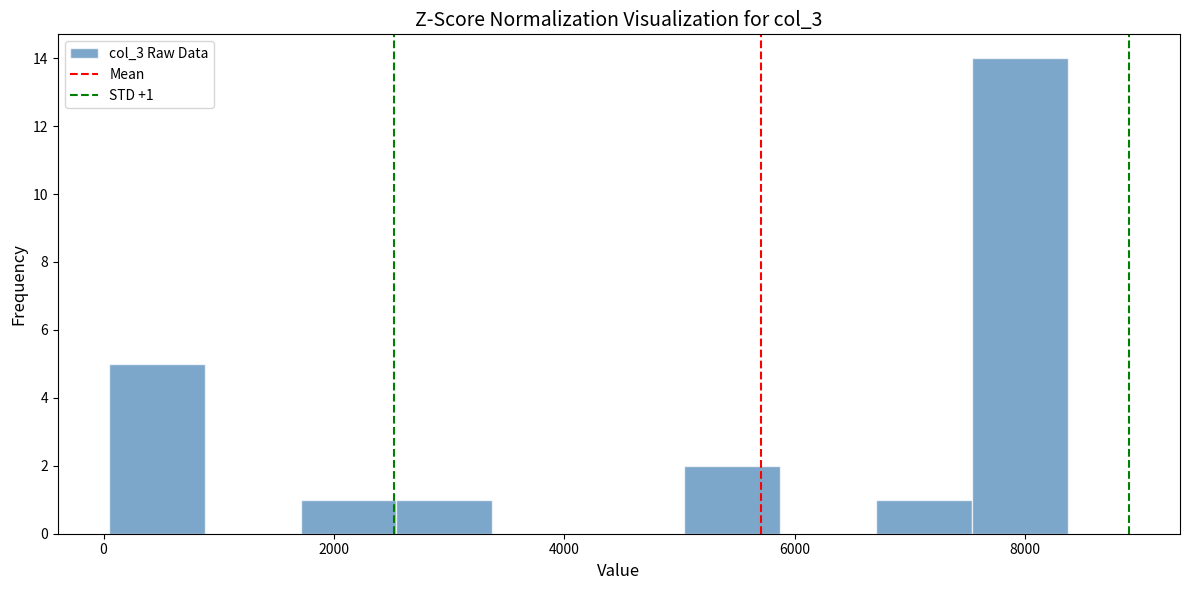

Which range on the x-axis has the tallest bar?

7600 to 8400